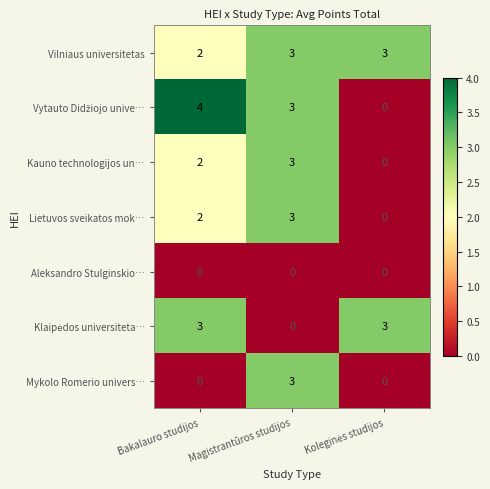

The value of Lietuvos sveikatos mok… at Magistrantūros studijos is 3. True or false?

True